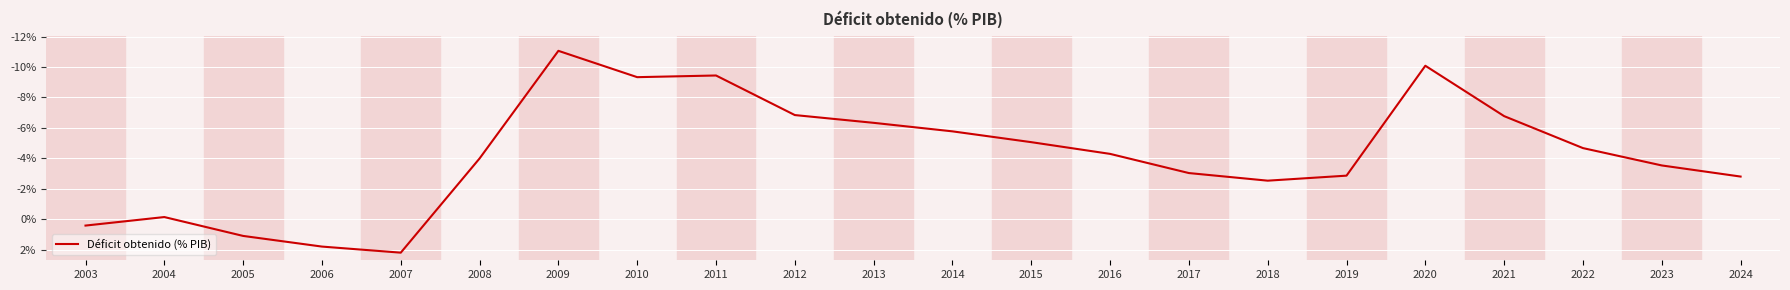

Does the chart have visible grid lines?

Yes